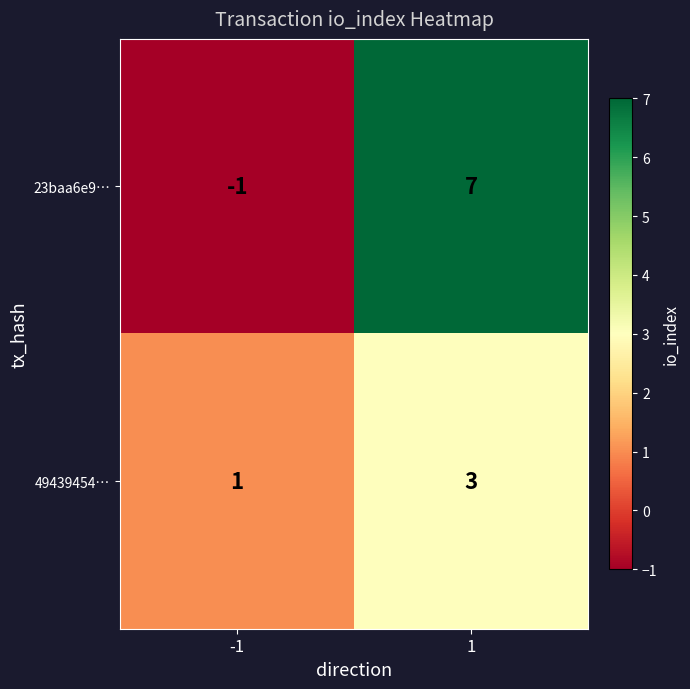

Reading right to left, extract all data points from this chart.

23baa6e9…: 7	-1
49439454…: 3	1